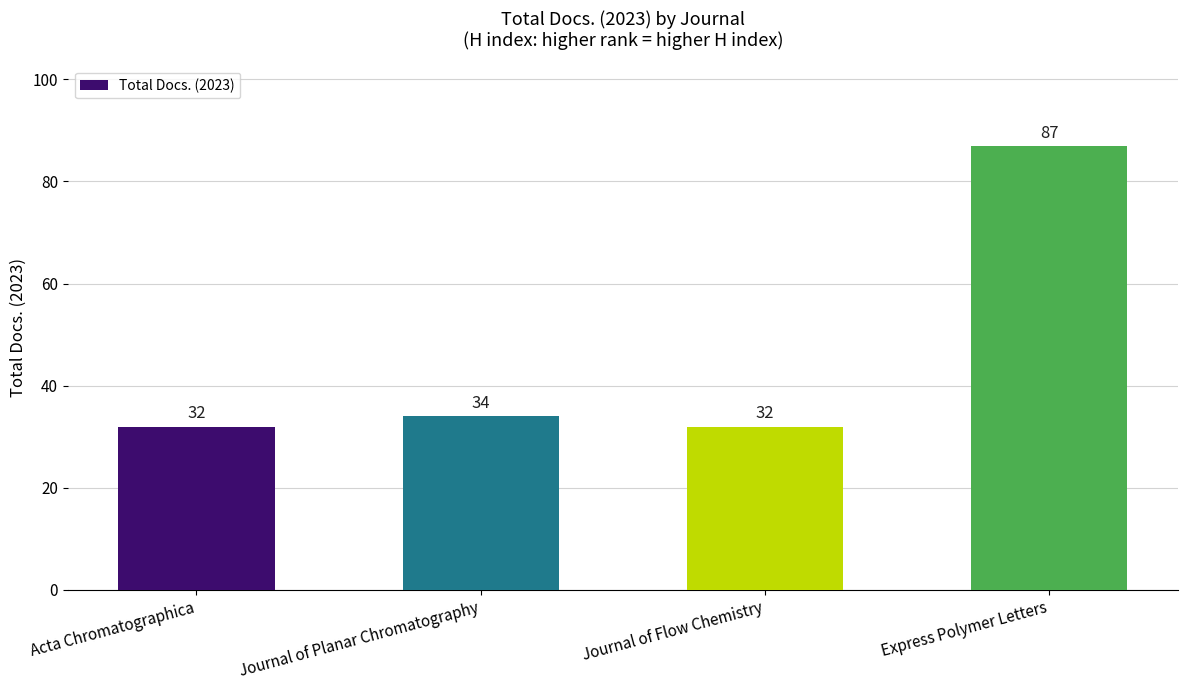

The chart shows a value of 12 at Journal of Flow Chemistry. True or false?

False